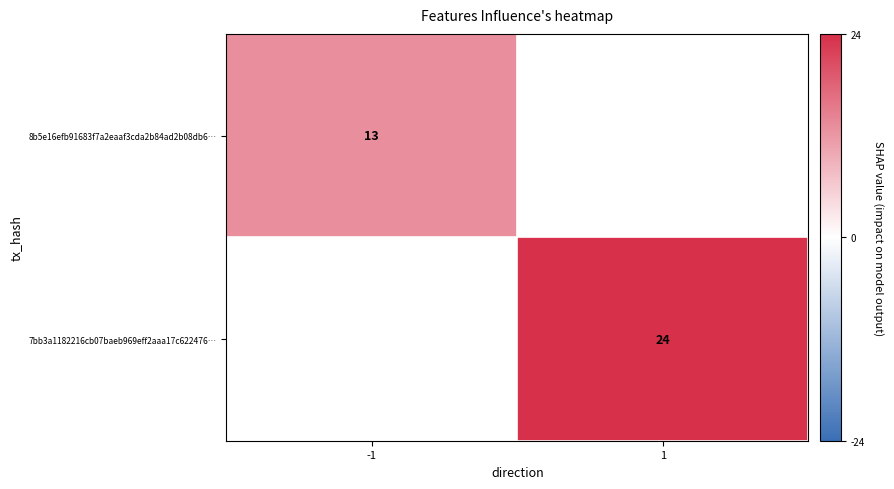

Where is 8b5e16efb91683f7a2eaaf3cda2b84ad2b08db6… nearest to the value 13?

-1